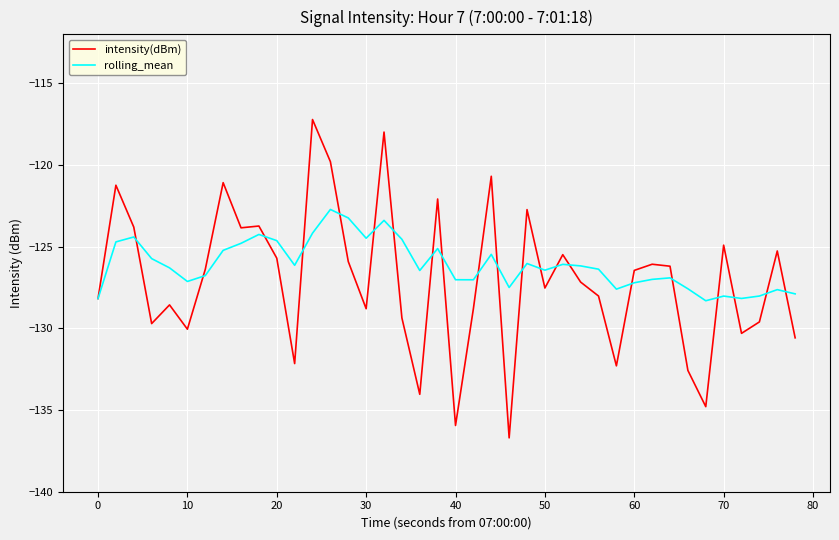

Which series has the largest range (max minus min)?

intensity(dBm)